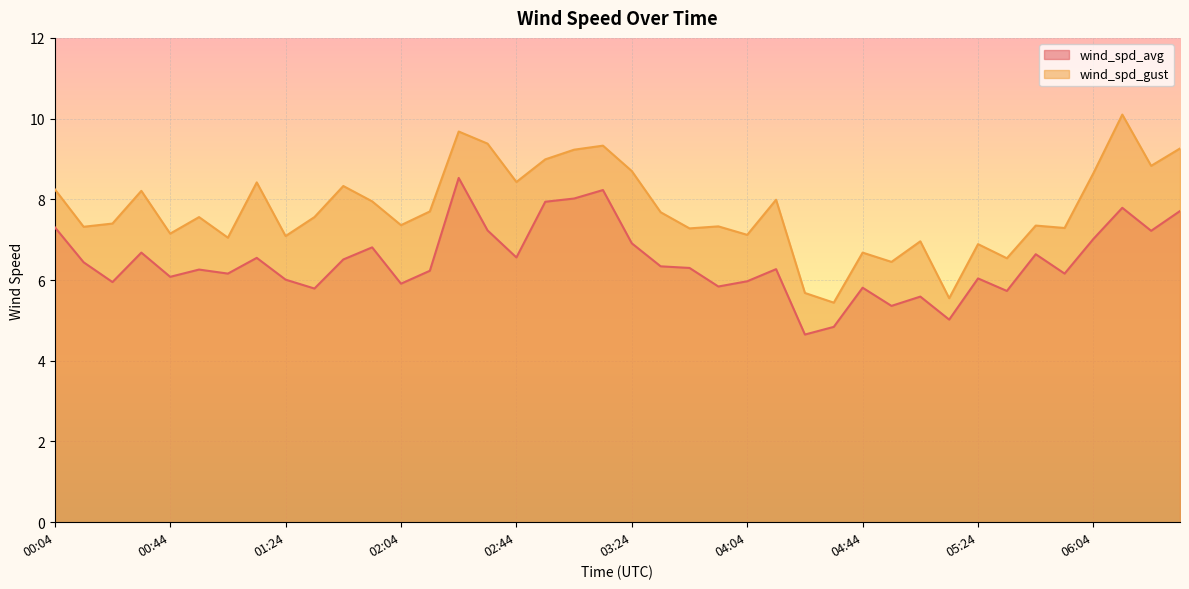

Where is the first local maximum for wind_spd_gust?

00:34